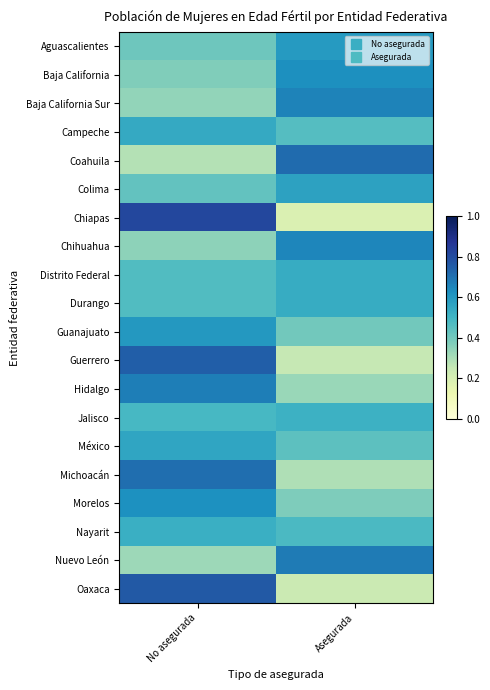

At which category does the chart reach its peak across all series?

No asegurada